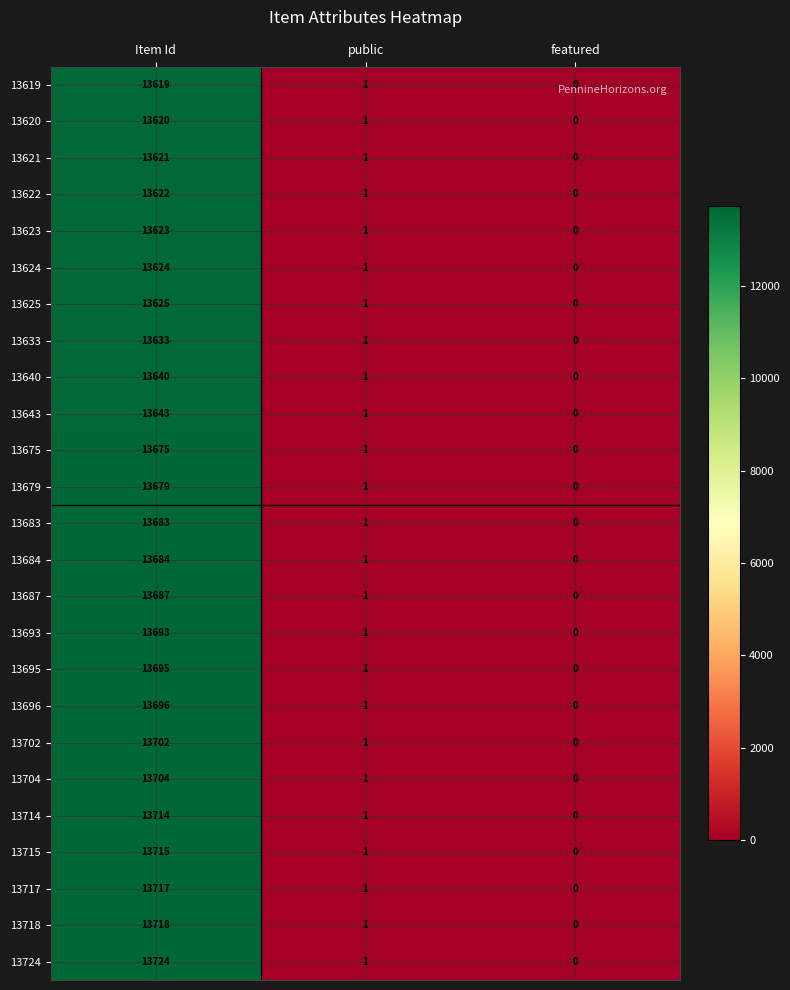

What is the difference between the maximum and minimum values in the 13695 series?

13695